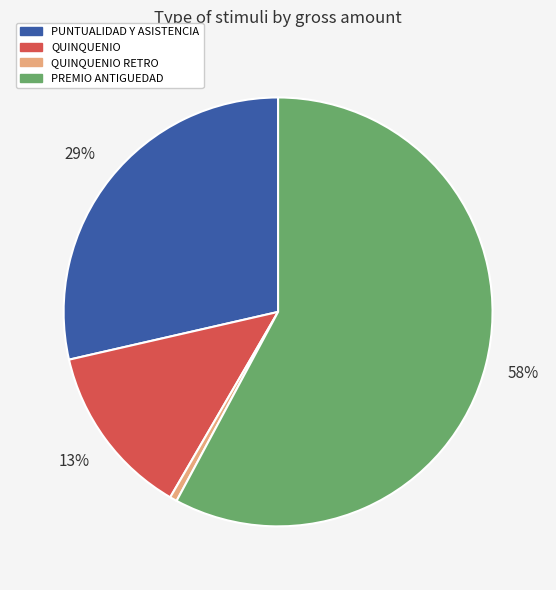

To the nearest percent, what is the average slice percentage?

25%